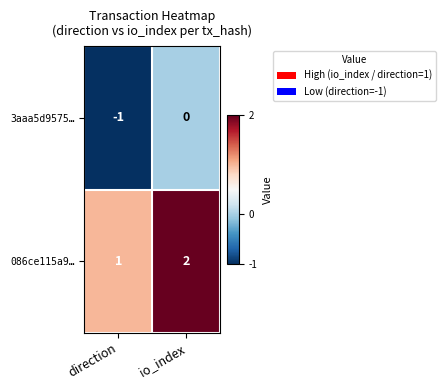

What is the sum of all 086ce115a9… values?

3